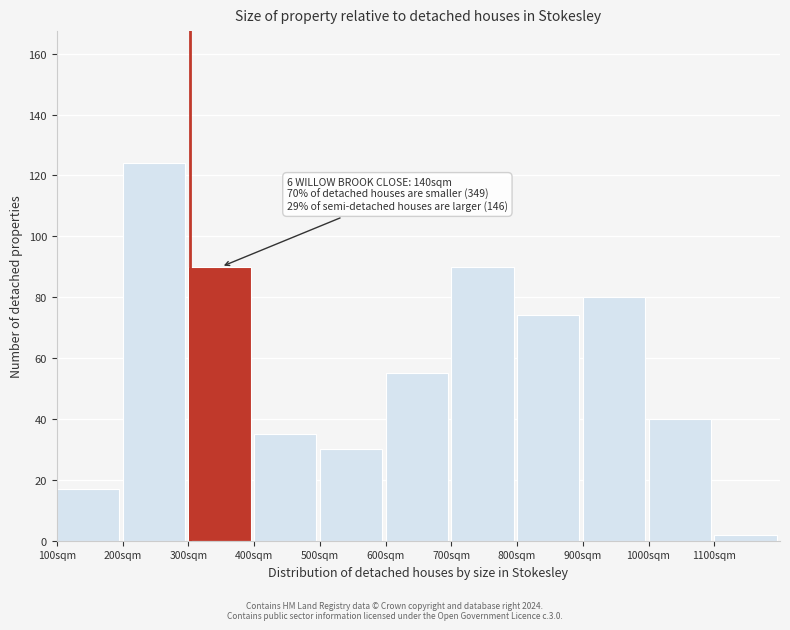

Reading right to left, transcribe all the data shown in this chart.

2	40	80	74	90	55	30	35	90	124	17